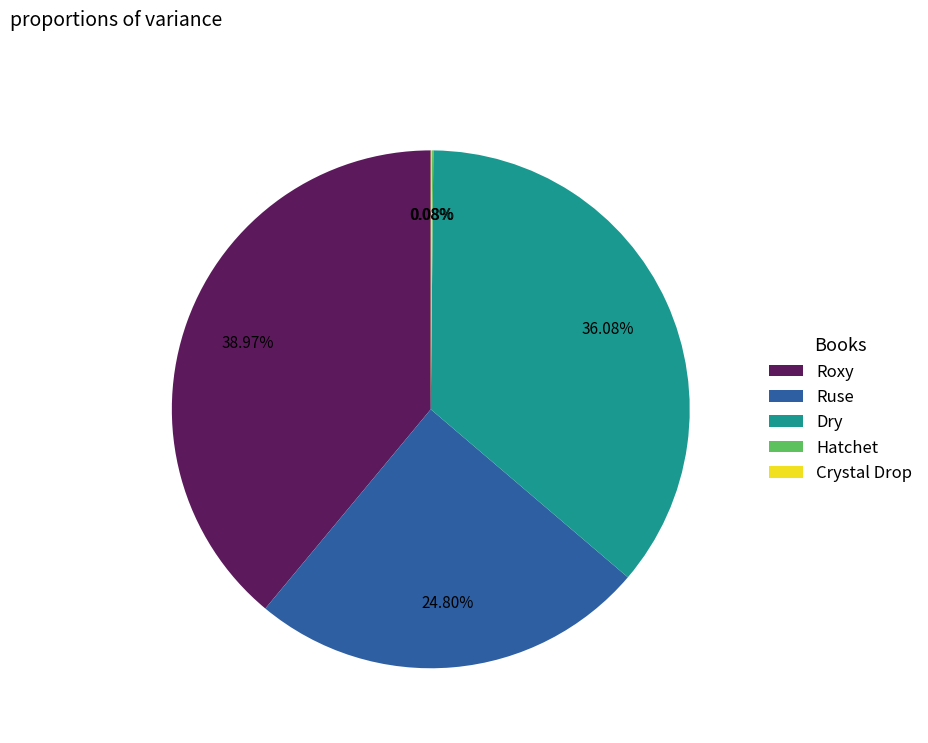

Is there a majority slice in this chart?

No